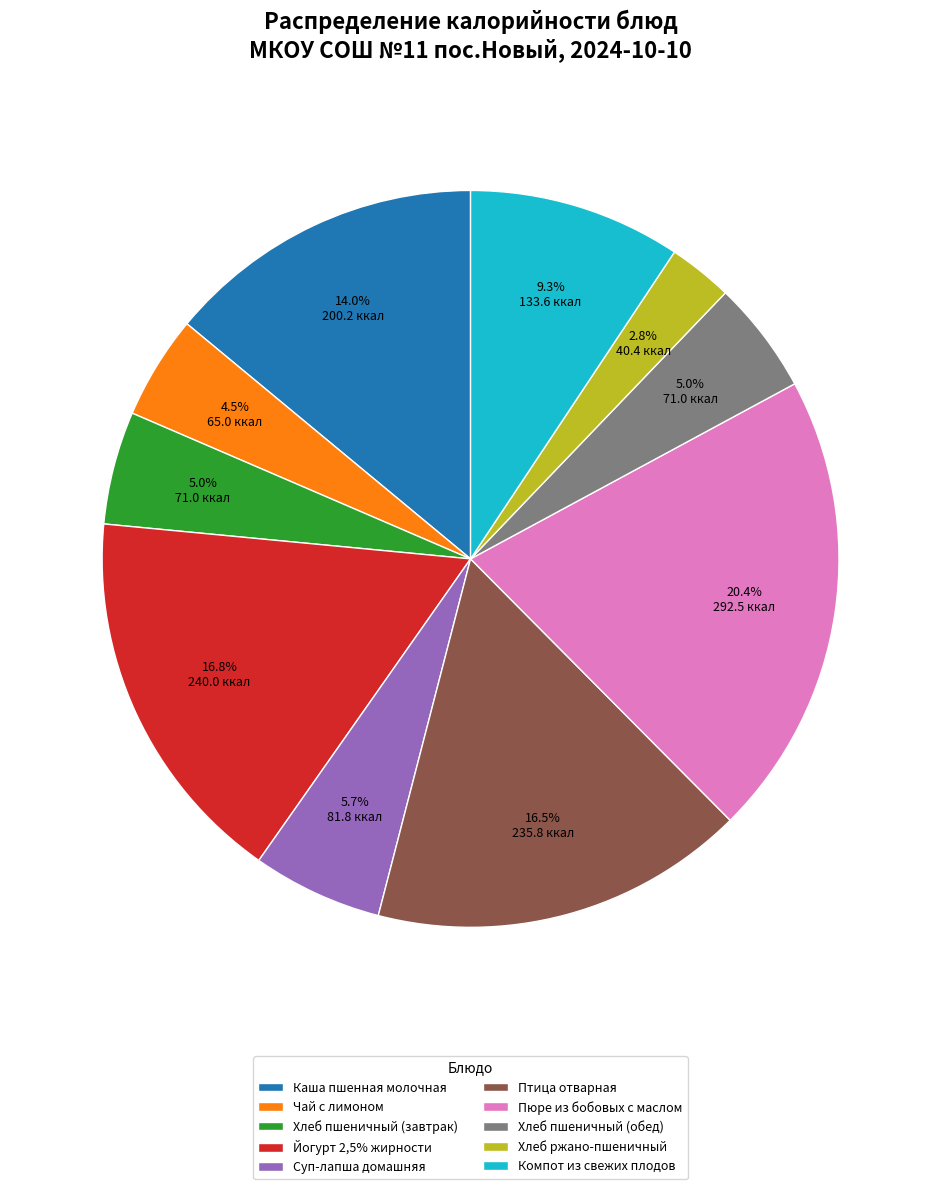

To the nearest percent, what is the combined percentage of Пюре из бобовых с маслом and Каша пшенная молочная?

34%